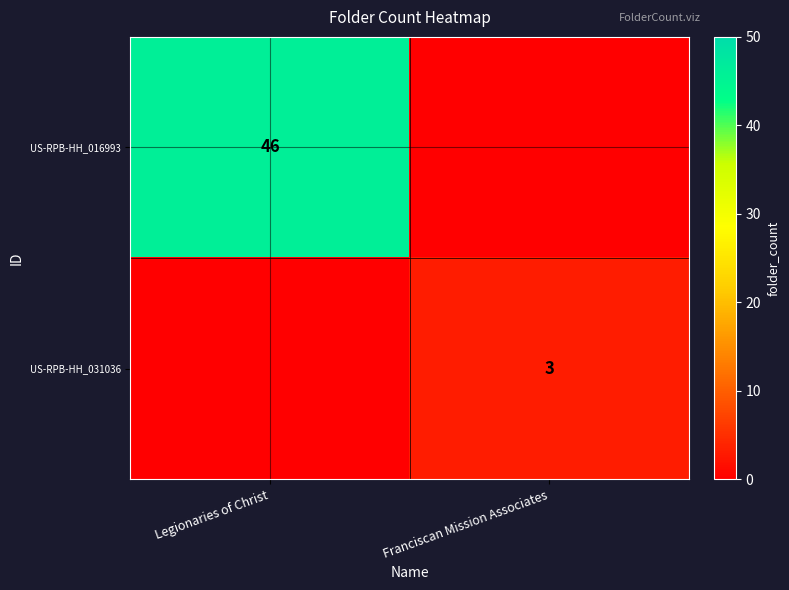

Is the value of US-RPB-HH_031036 at Franciscan Mission Associates greater than the value of US-RPB-HH_016993 at Legionaries of Christ?

No